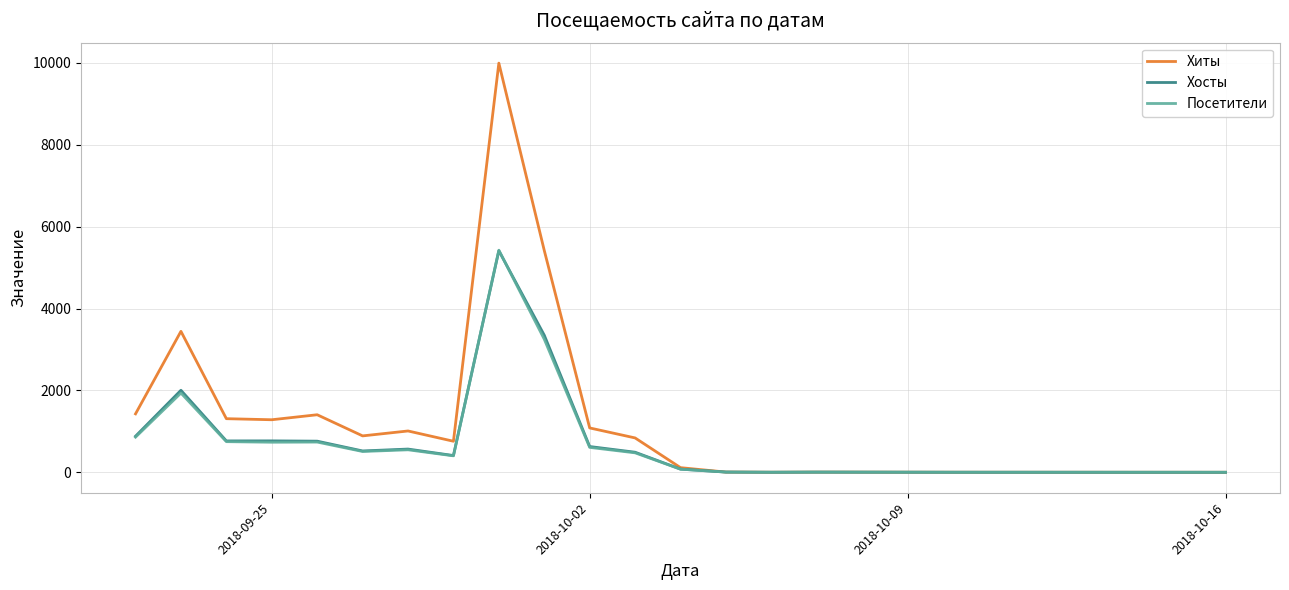

What is the difference between the second highest and minimum values in the Посетители series?

3250